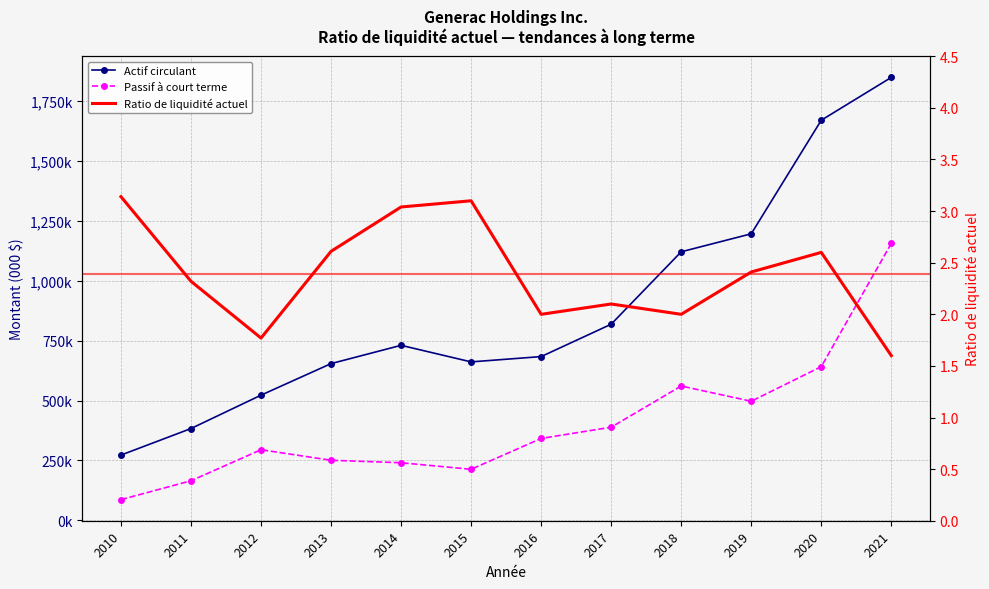

How many categories are shown in the chart?

12